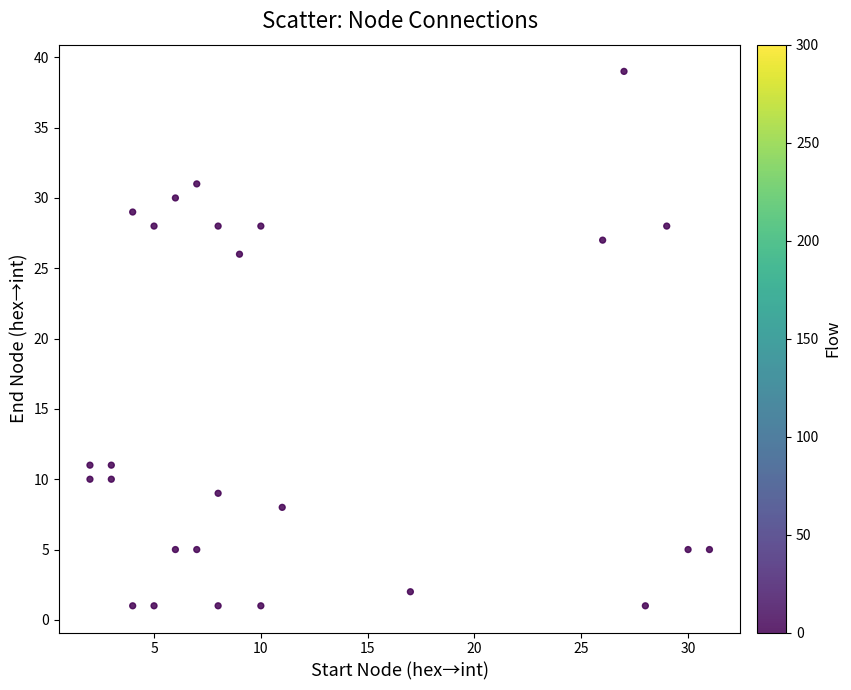

What is the range of X values (max minus min)?

29